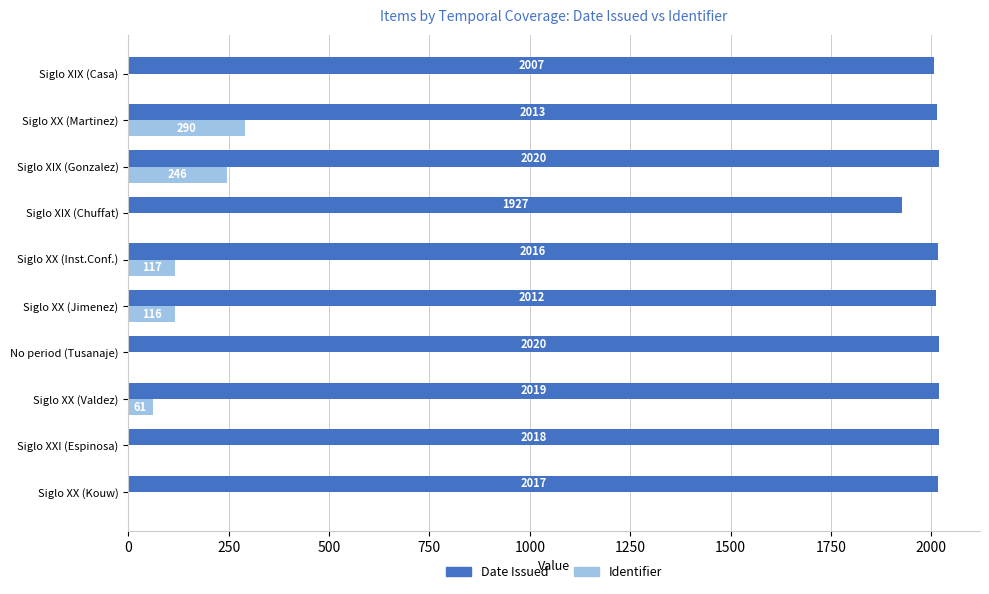

What is the sum of the Identifier values at Siglo XX (Inst.Conf.) and Siglo XX (Martinez)?

407